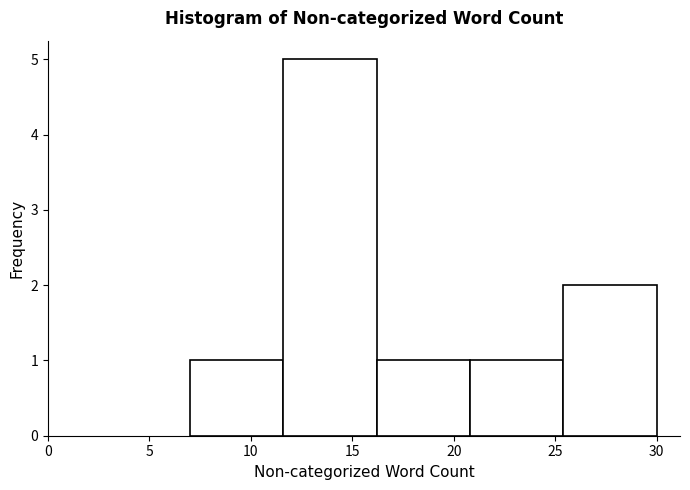

Reading left to right, transcribe this chart: for each bar, give the range it covers on the x-axis and its height. Neither the bar edges nor the heights are printed on the chart, so give them approximately, as read against the axes.

7.0 to 11.6: 1
11.6 to 16.2: 5
16.2 to 20.8: 1
20.8 to 25.4: 1
25.4 to 30.0: 2